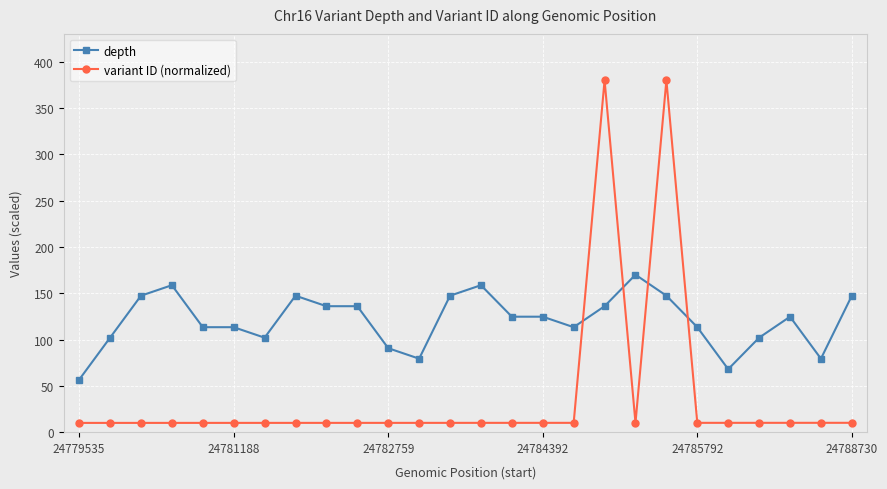

True or false: variant ID (normalized) has more than 1 interior local peaks.

True